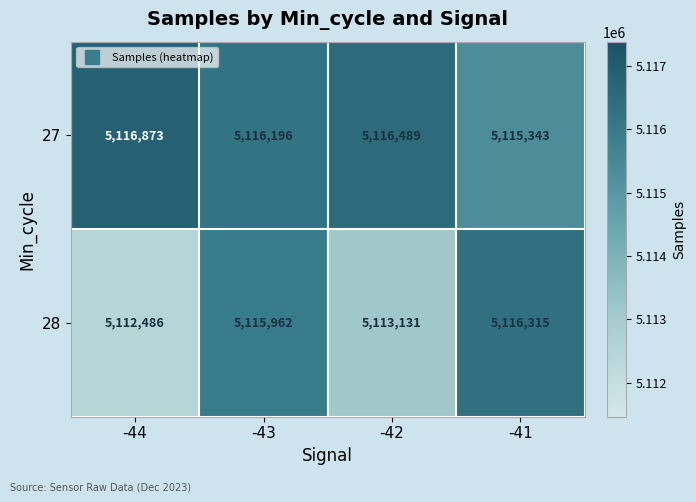

The value of 27 at -43 is 5116196. True or false?

True